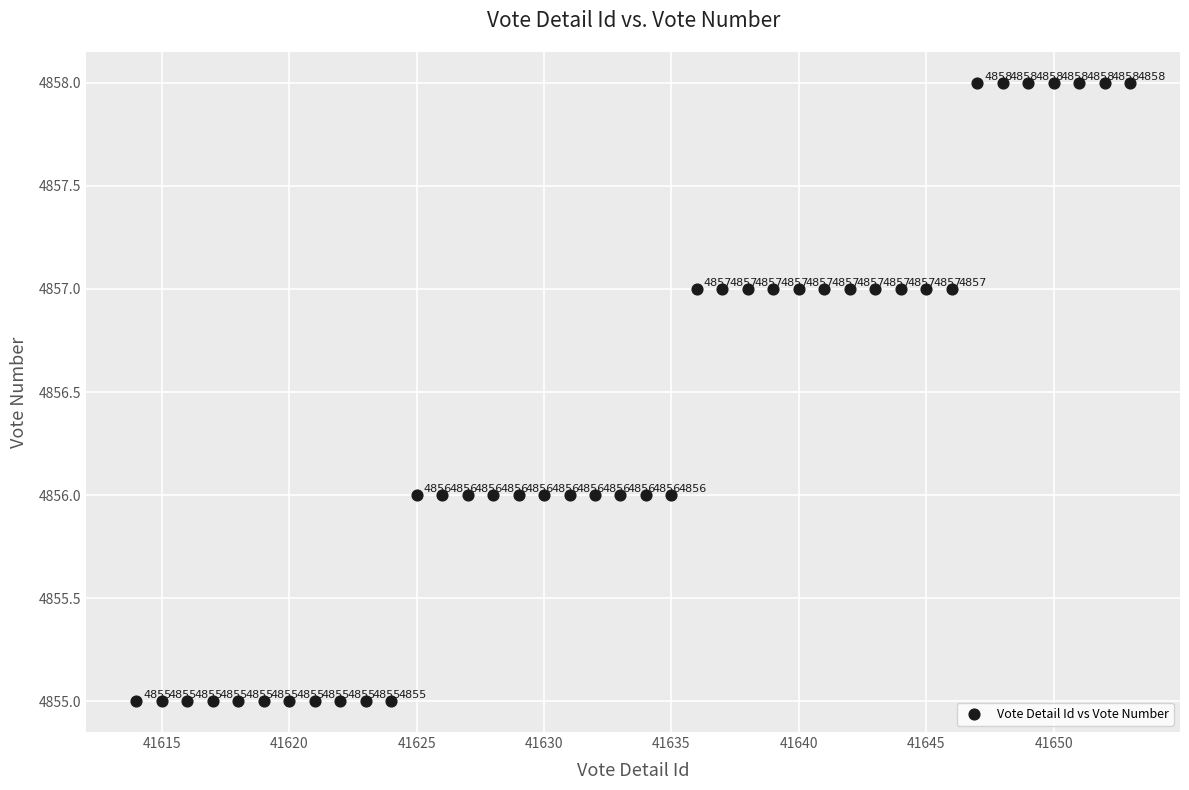

What is the range of Y values (max minus min)?

3